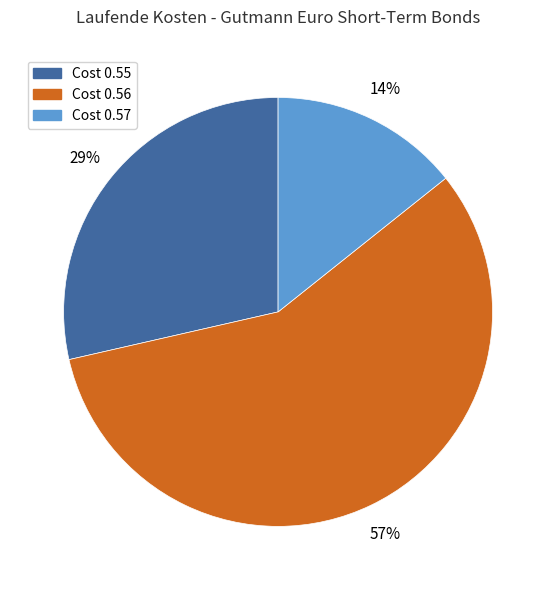

To the nearest percent, what is the average slice percentage?

33%